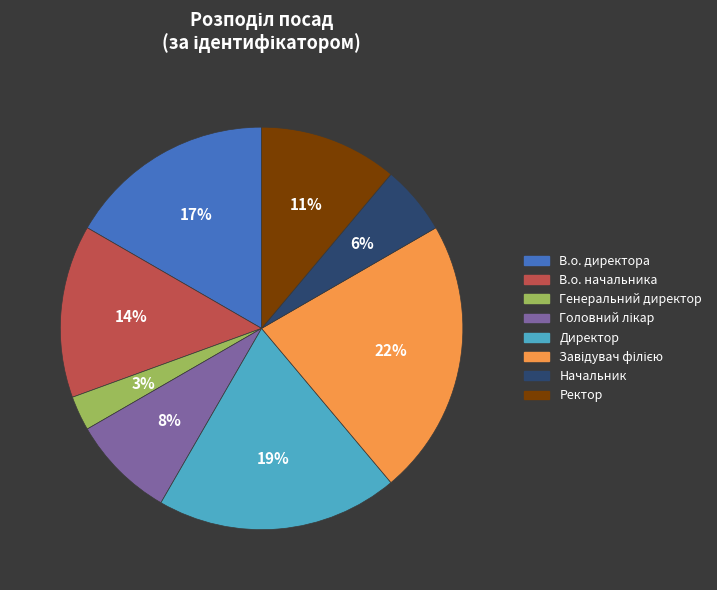

To the nearest percent, what is the difference between the В.о. директора and Начальник slice percentages?

11%